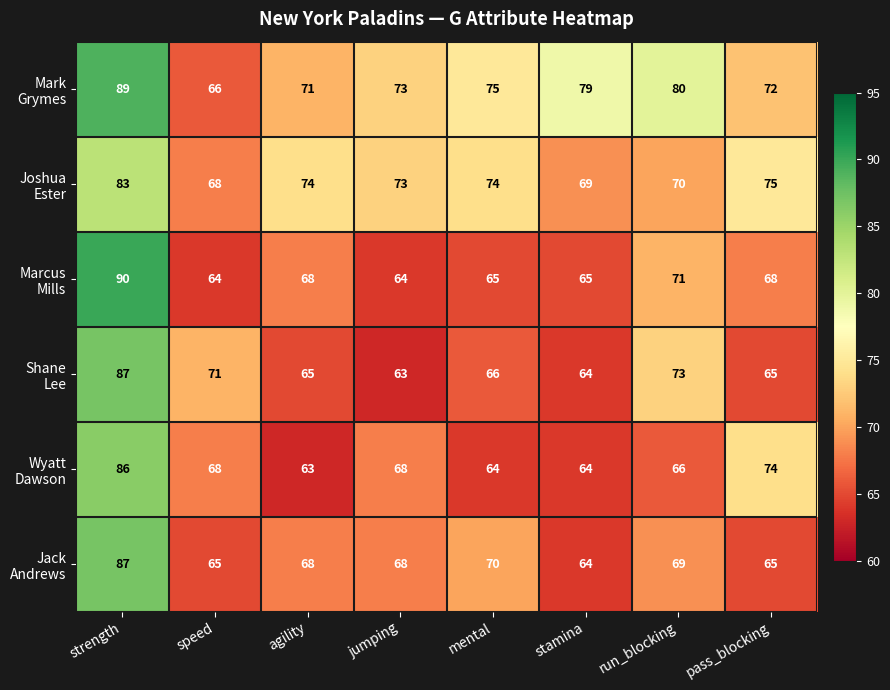

What is the smallest value displayed?

63